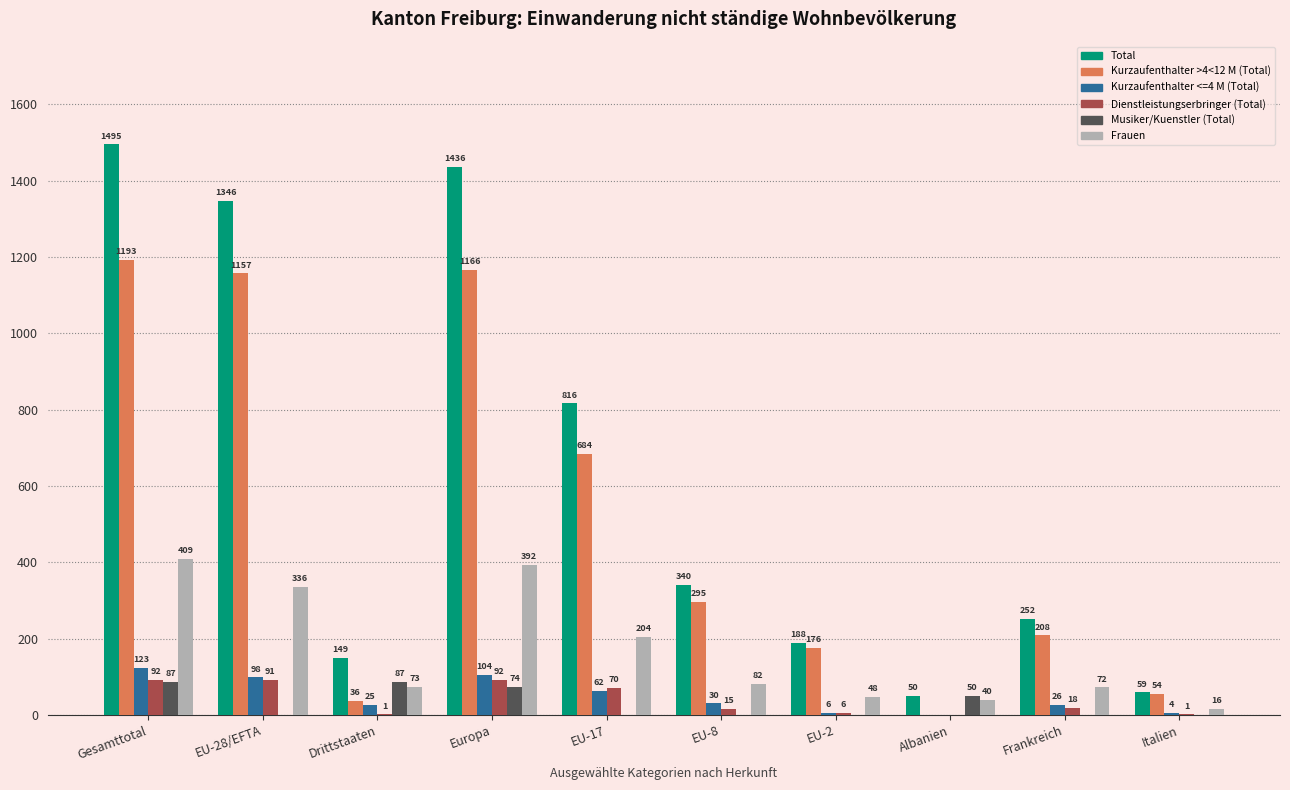

What is the total value across all series at EU-17?

1836